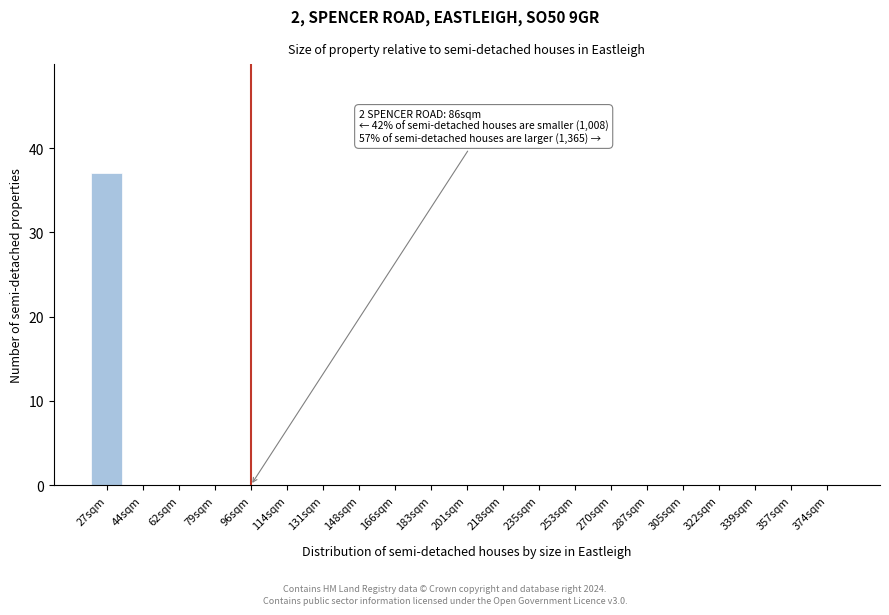

Reading left to right, extract all data points from this chart.

27sqm=37	44sqm=0	62sqm=0	79sqm=0	96sqm=0	114sqm=0	131sqm=0	148sqm=0	166sqm=0	183sqm=0	201sqm=0	218sqm=0	235sqm=0	253sqm=0	270sqm=0	287sqm=0	305sqm=0	322sqm=0	339sqm=0	357sqm=0	374sqm=0